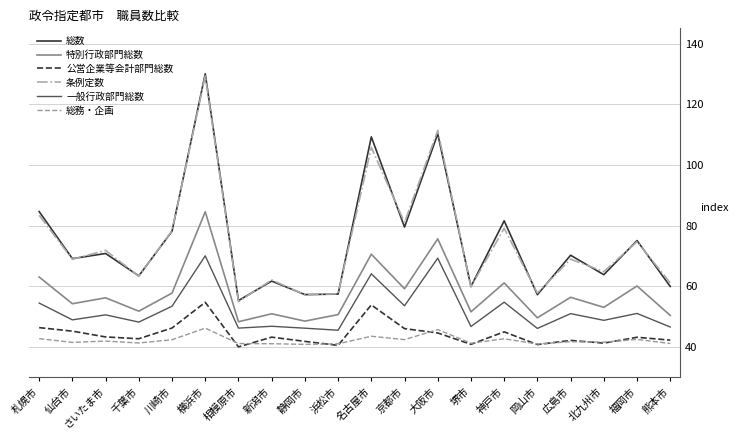

What is the maximum value for 特別行政部門総数?

84.5